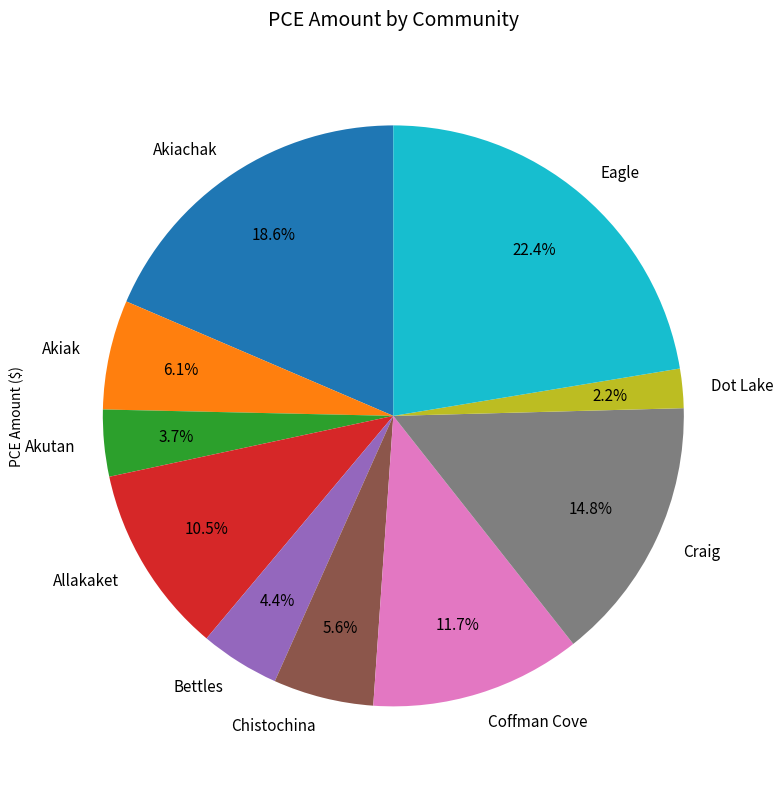

Does any single category account for the majority?

No